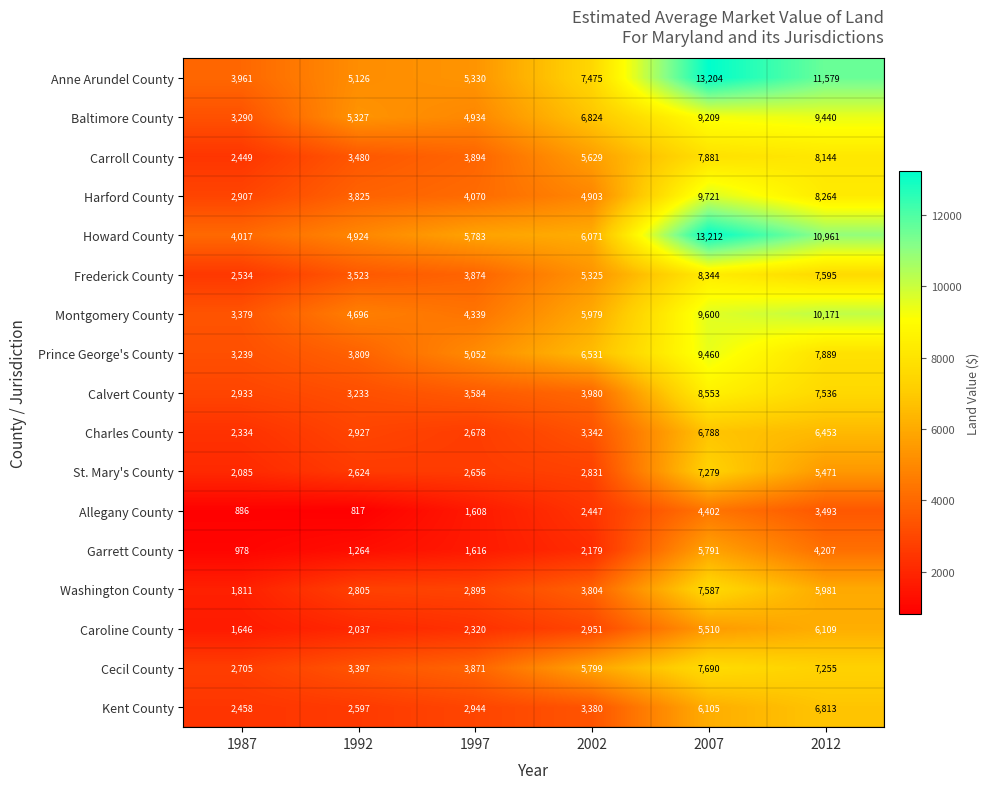

Rank the series at 2012 from lowest to highest value.

Allegany County, Garrett County, St. Mary's County, Washington County, Caroline County, Charles County, Kent County, Cecil County, Calvert County, Frederick County, Prince George's County, Carroll County, Harford County, Baltimore County, Montgomery County, Howard County, Anne Arundel County